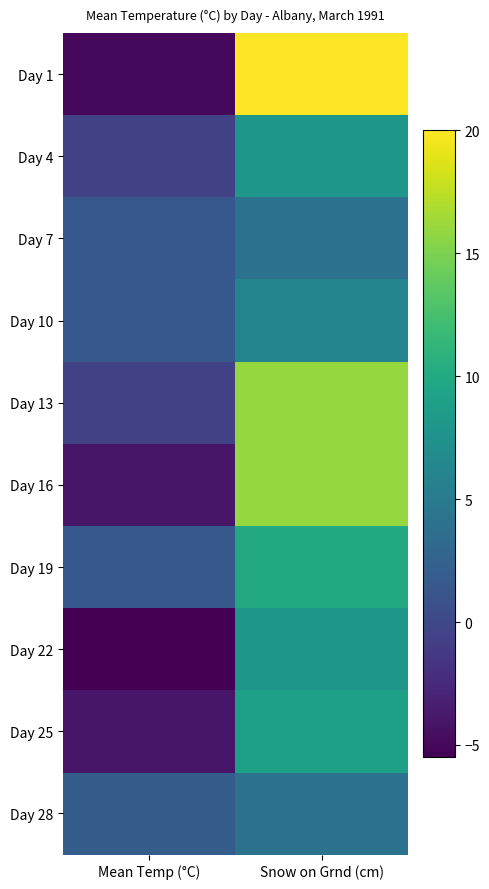

Between Snow on Grnd (cm) and Mean Temp (°C), which is larger?

Snow on Grnd (cm)